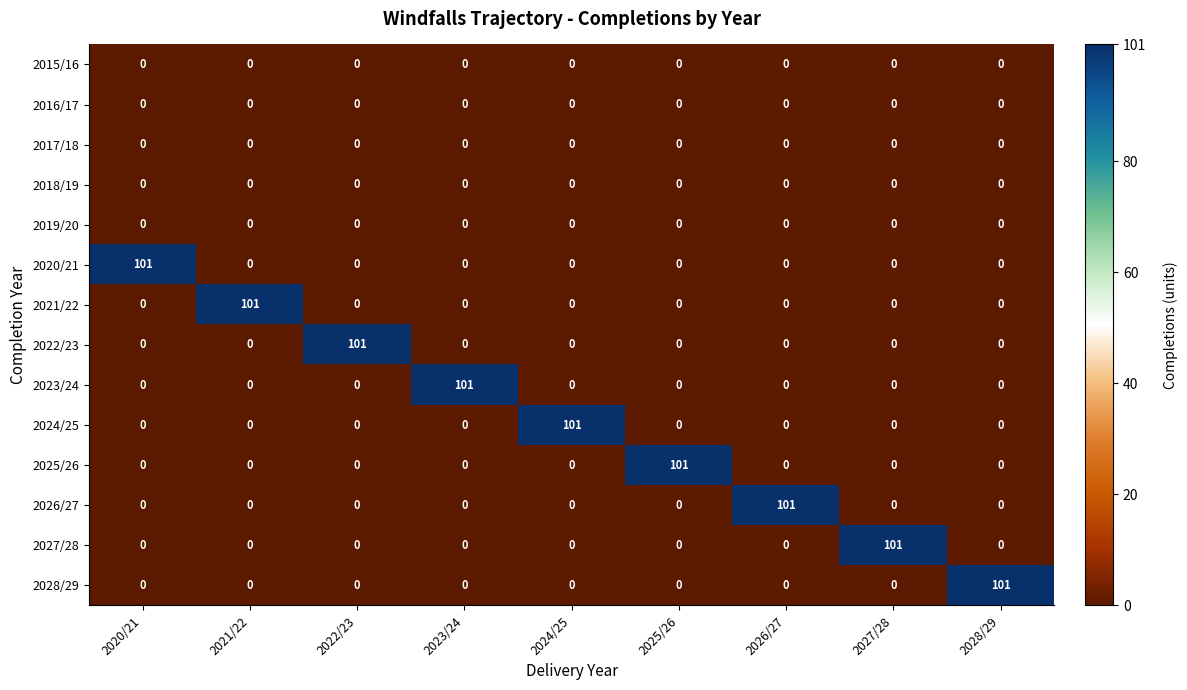

True or false: 2026/27 has a value of 66 at 2023/24.

False